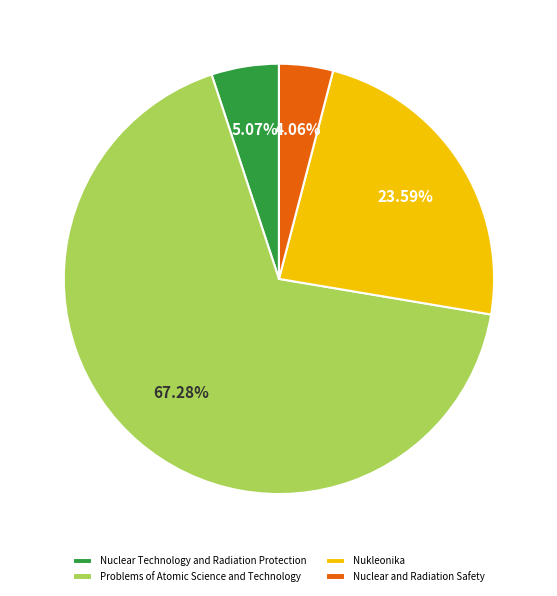

How many segments does this pie chart have?

4